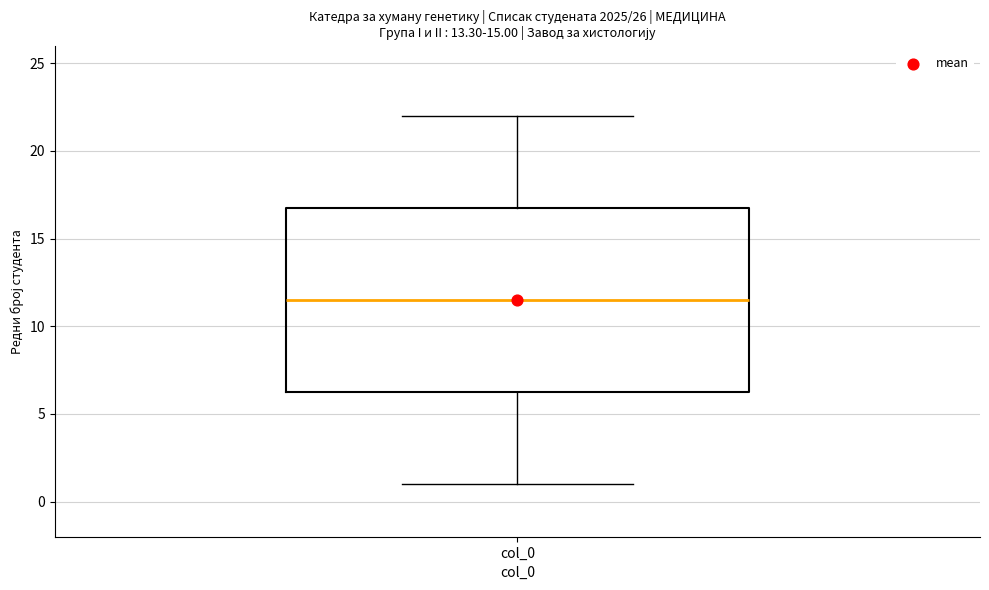

Where does the median line of the box for col_0 sit on the y-axis? The values are not printed on the chart, so give them approximately, as read against the axis.

11.5